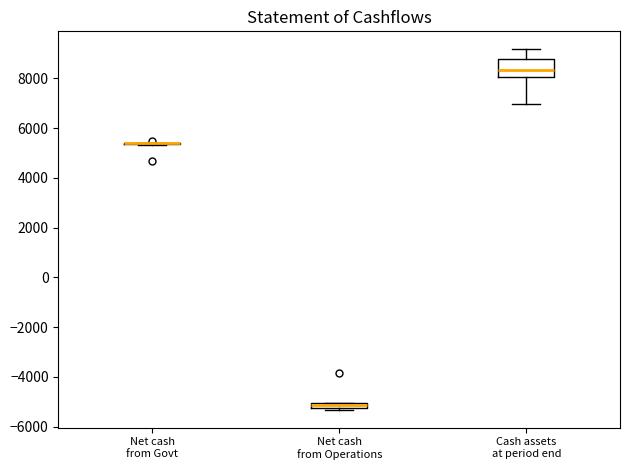

Which box is the tallest, from its lower edge to its upper edge?

Cash assets at period end